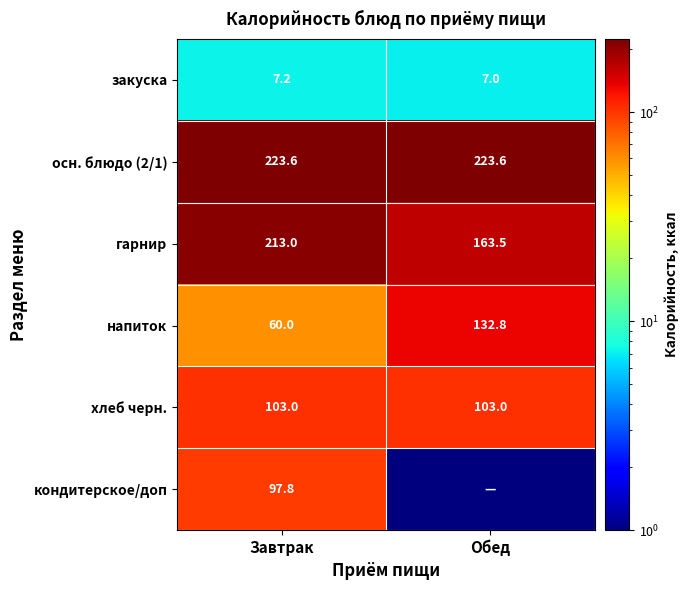

What is the spread (max minus min) of values at Завтрак?

216.4